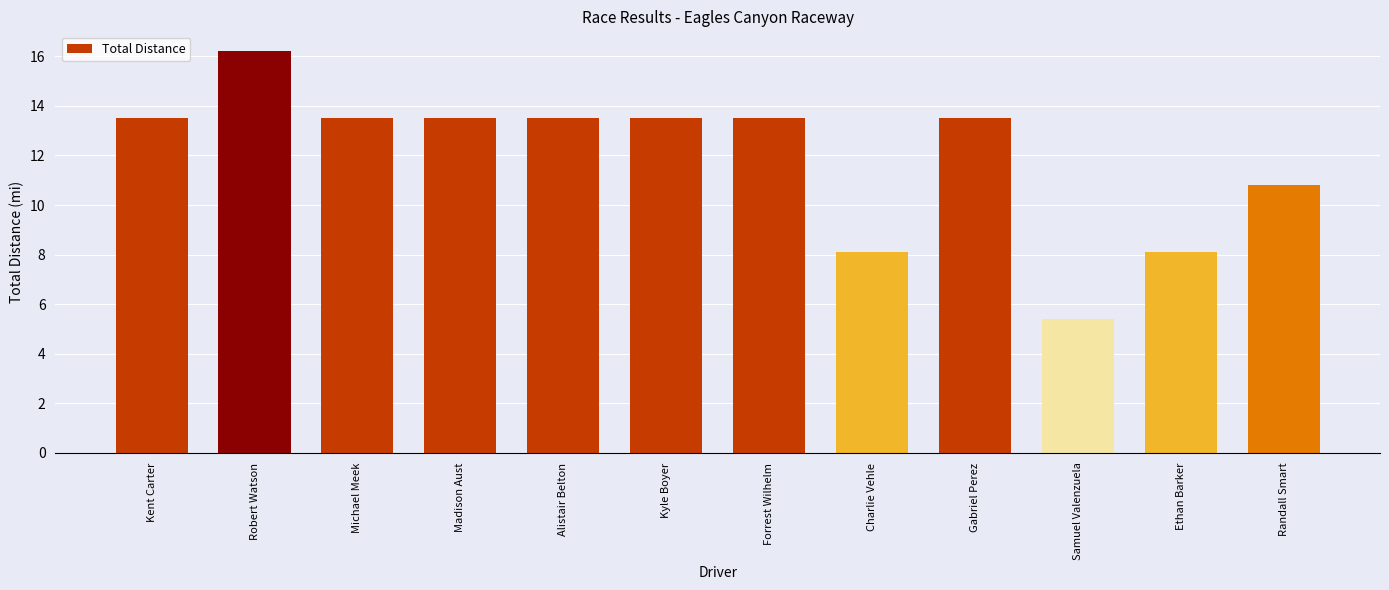

What position from the right is Randall Smart?

1